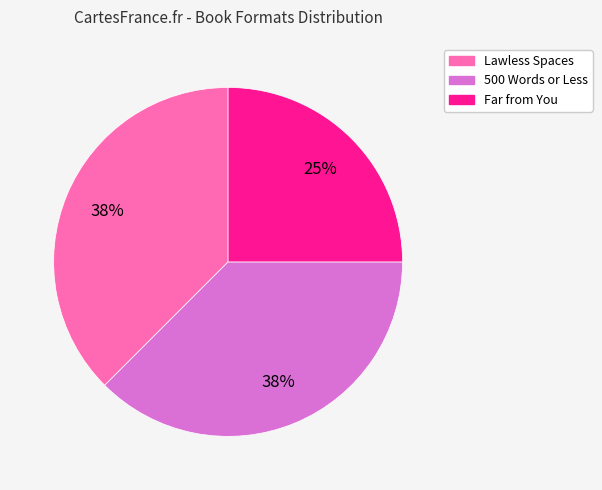

To the nearest percent, what portion does Far from You represent?

25%